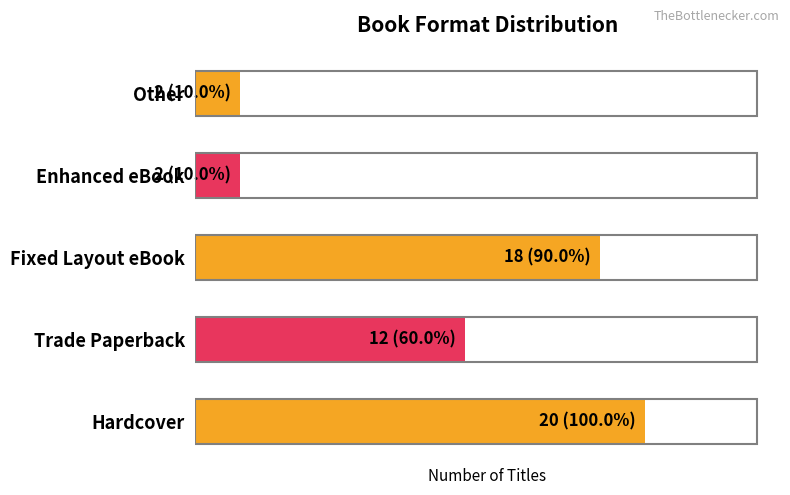

Are the bars horizontal?

Yes